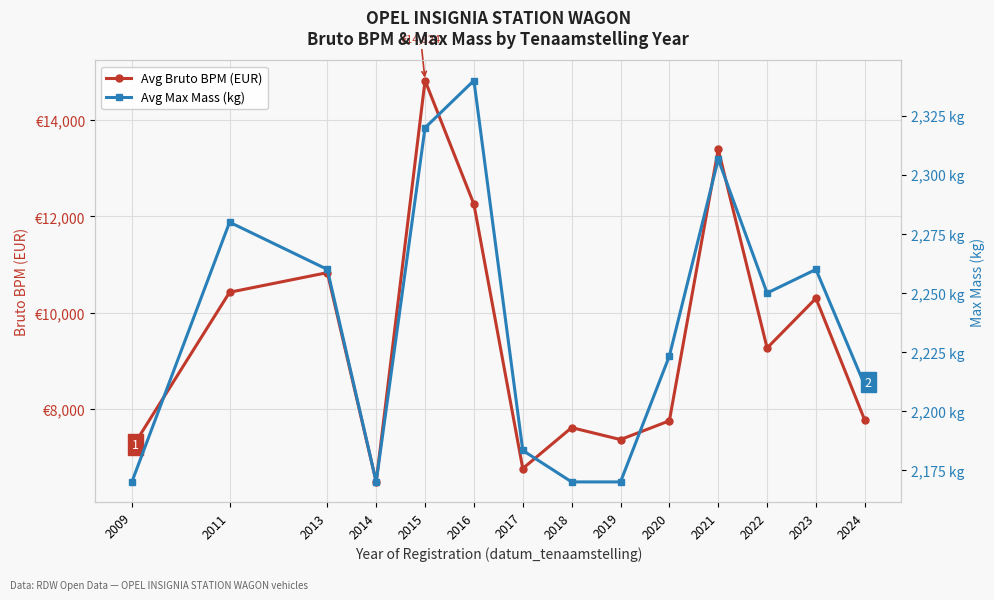

True or false: Avg Max Mass (kg) and Avg Bruto BPM (EUR) intersect in this chart.

False